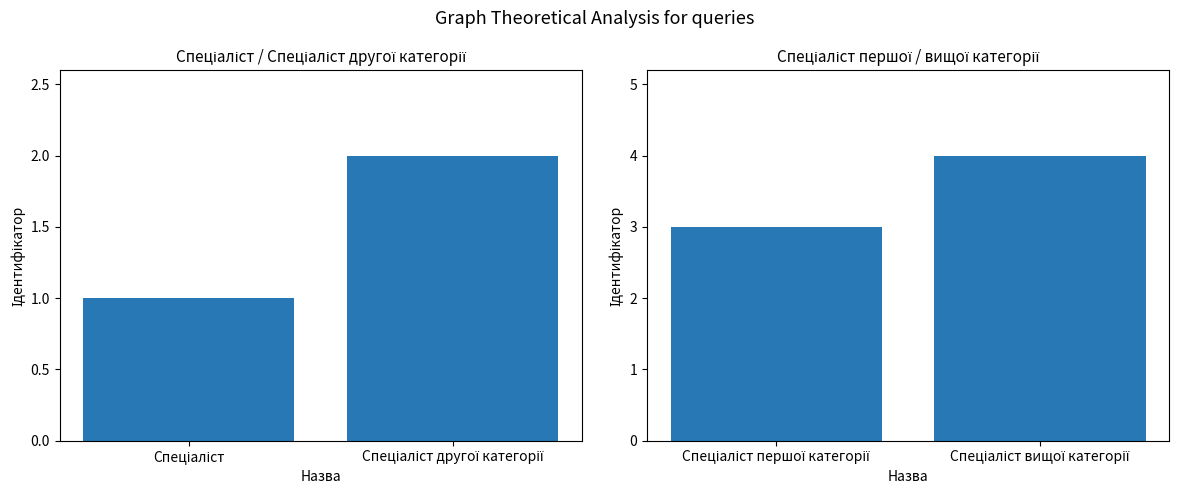

What is the change in value from Спеціаліст першої категорії to Спеціаліст вищої категорії?

+1